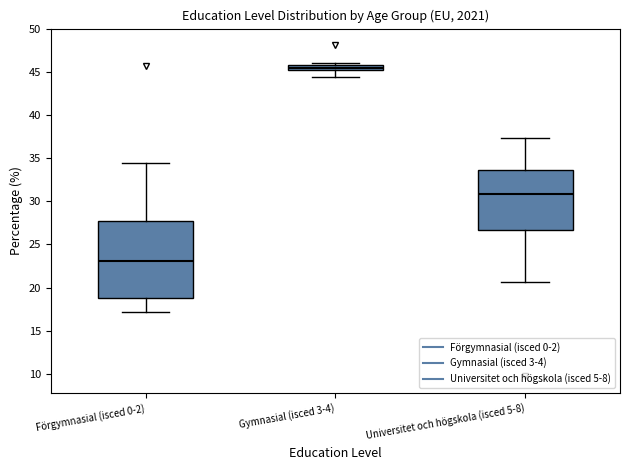

Which box's median line is the highest?

Gymnasial (isced 3-4)